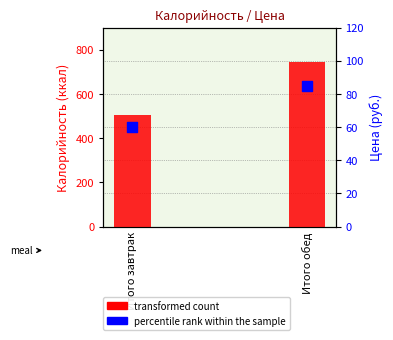

Is the value of transformed count at Итого завтрак greater than the value of percentile rank within the sample at Итого обед?

Yes